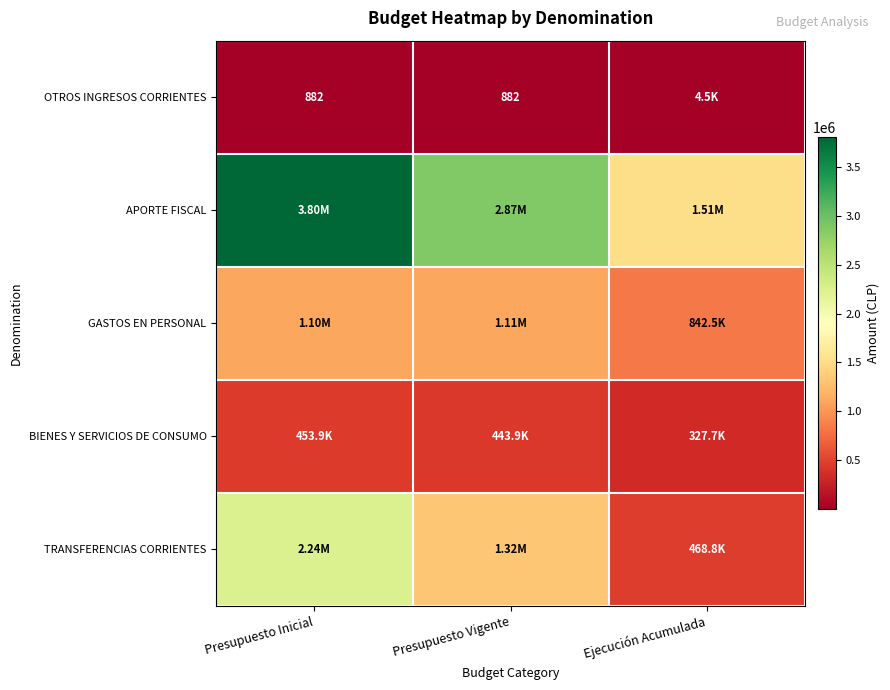

Count the number of data series in this chart.

5